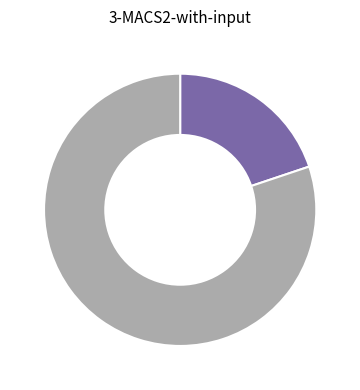

Is there any slice that represents more than half of the pie?

Yes